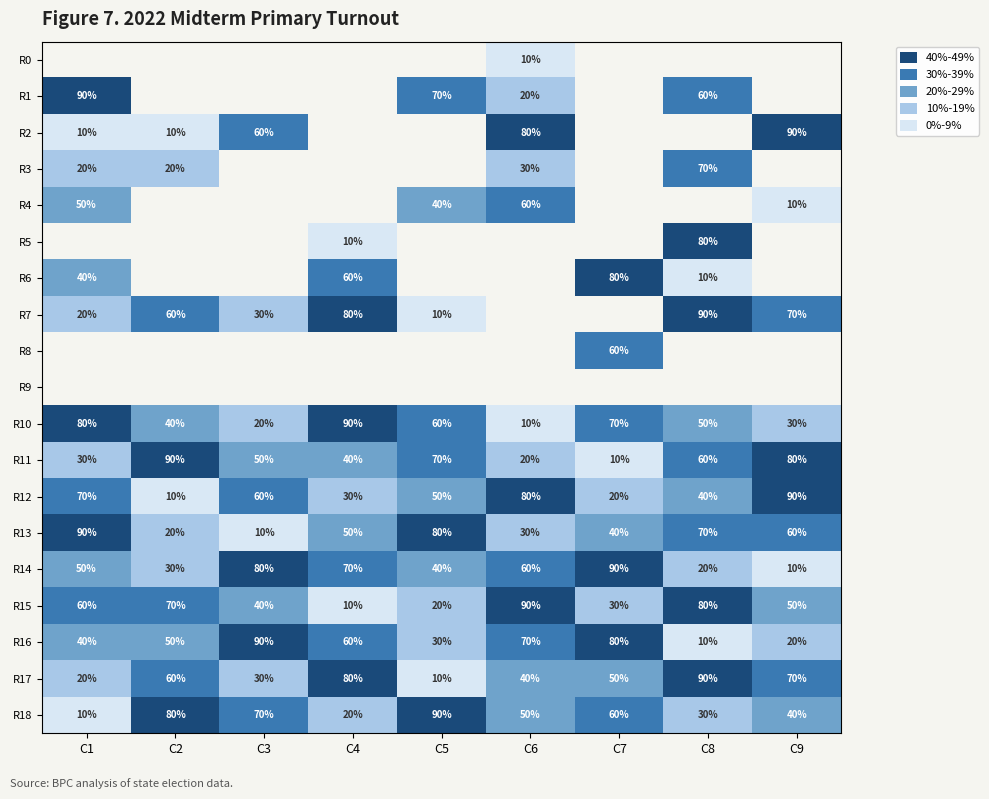

What is the greatest value displayed?

9.0